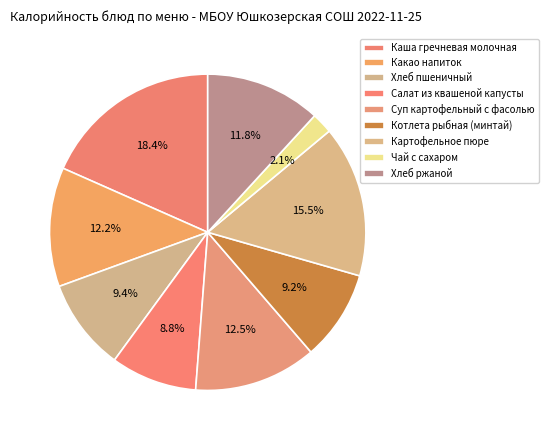

Between Хлеб ржаной and Котлета рыбная (минтай), which is larger?

Хлеб ржаной